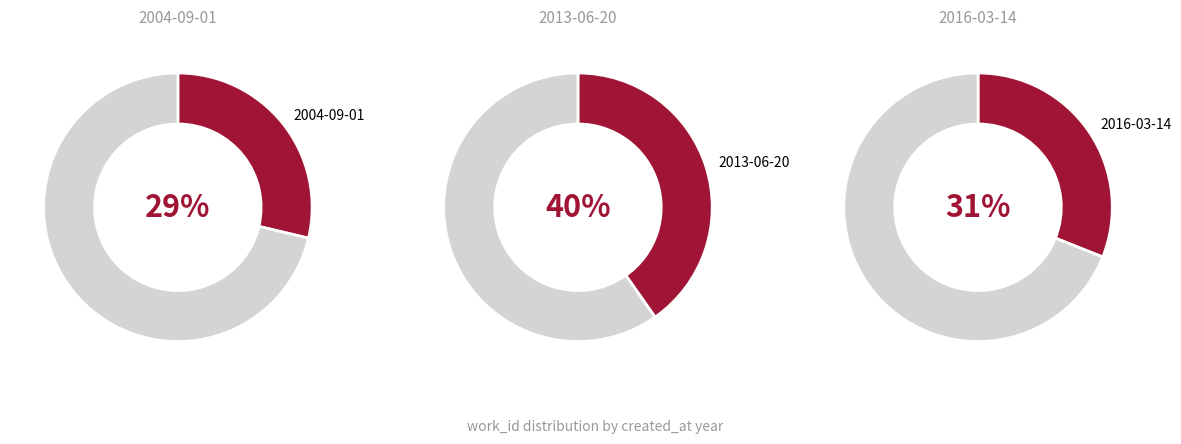

True or false: 2004-09-01 accounts for 29% of the total.

True